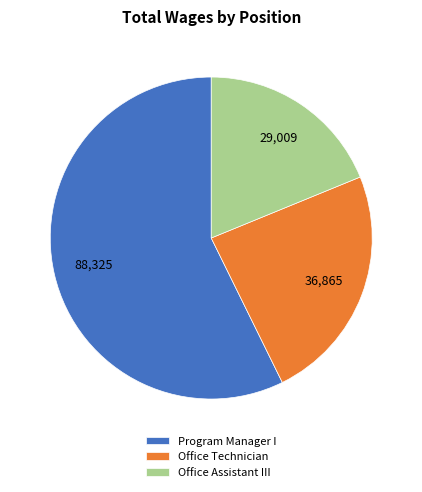

Which slice represents more than half of the pie?

Program Manager I